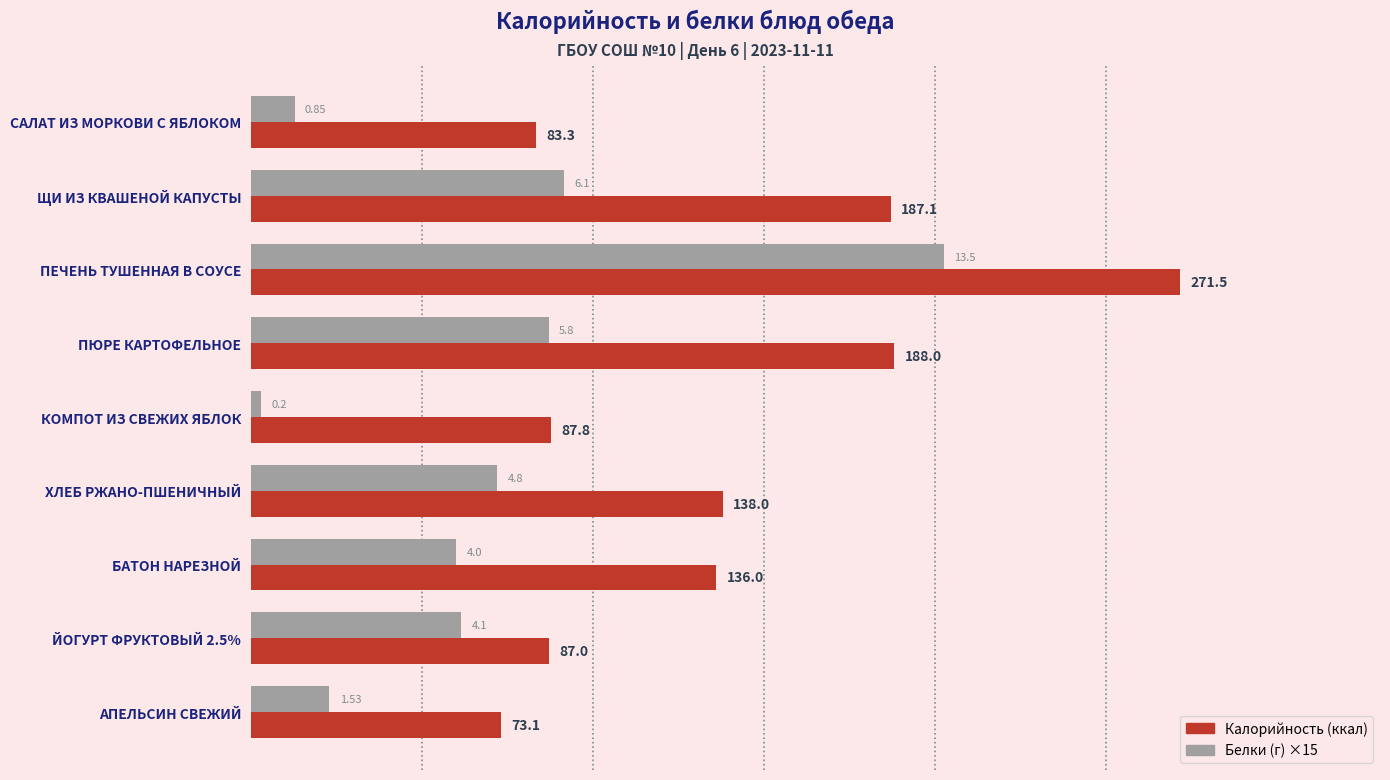

Which category has the lowest value across all series?

КОМПОТ ИЗ СВЕЖИХ ЯБЛОК